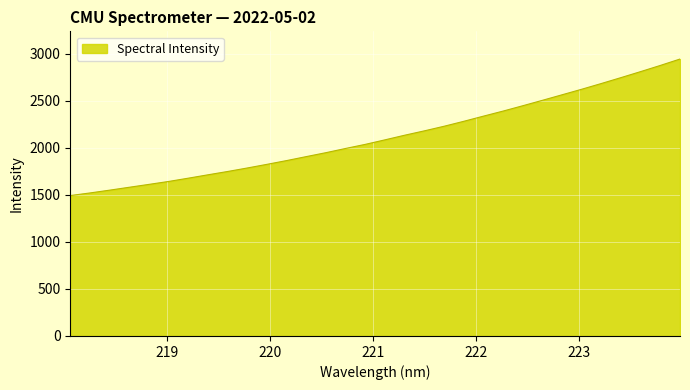

What is the greatest value displayed?

2941.5